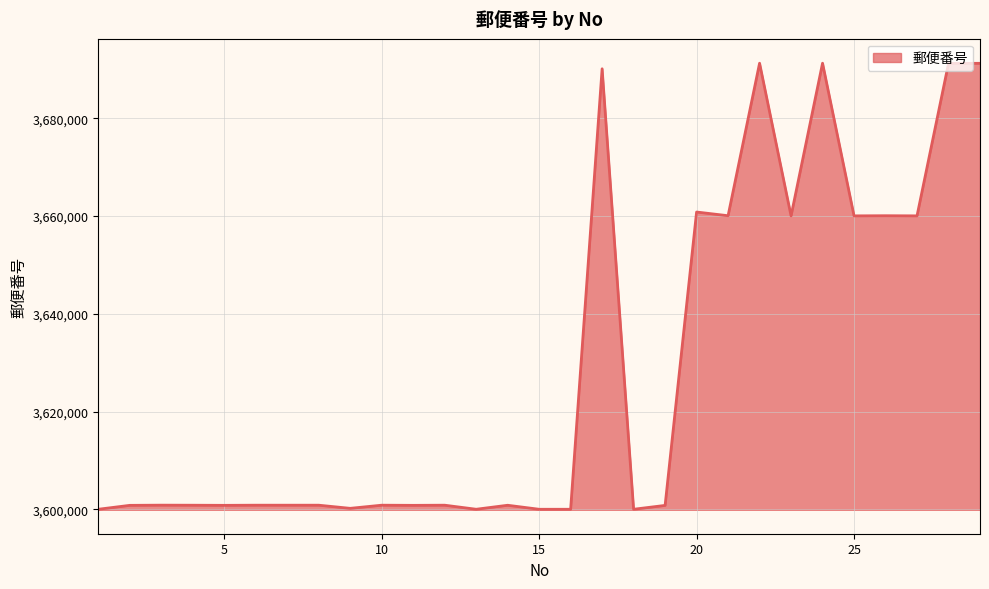

Does the chart display data point markers on the line(s)?

No